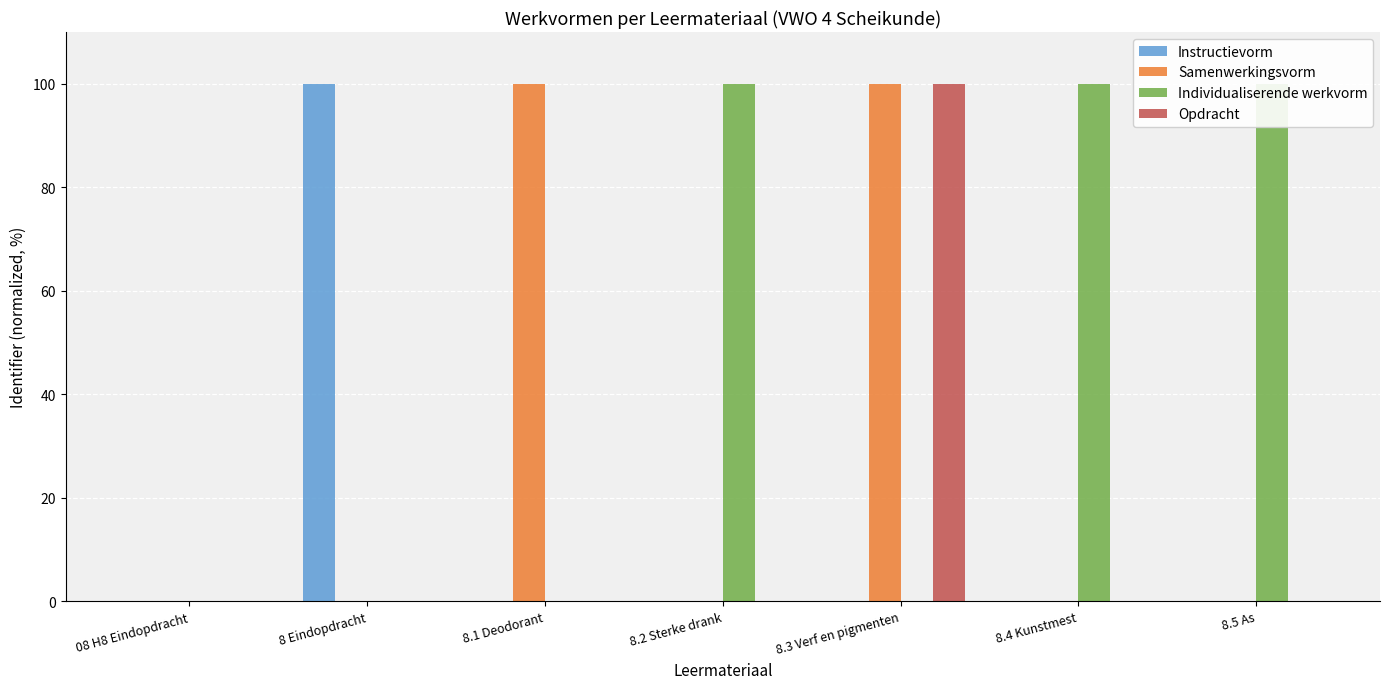

Which label corresponds to the smallest value in the chart?

08 H8 Eindopdracht